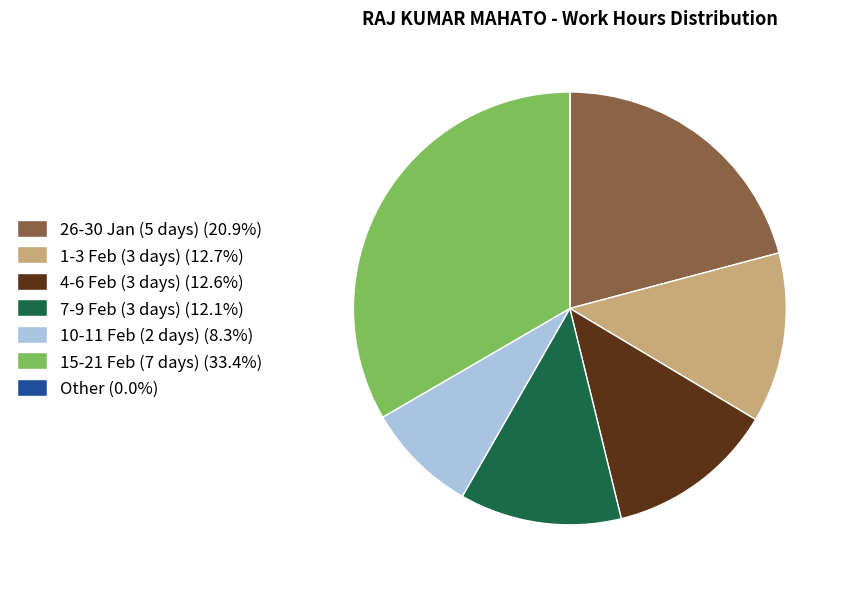

Approximately how many times larger is the value at 15-21 Feb (7 days) (33.4%) compared to 7-9 Feb (3 days) (12.1%)?

2.8